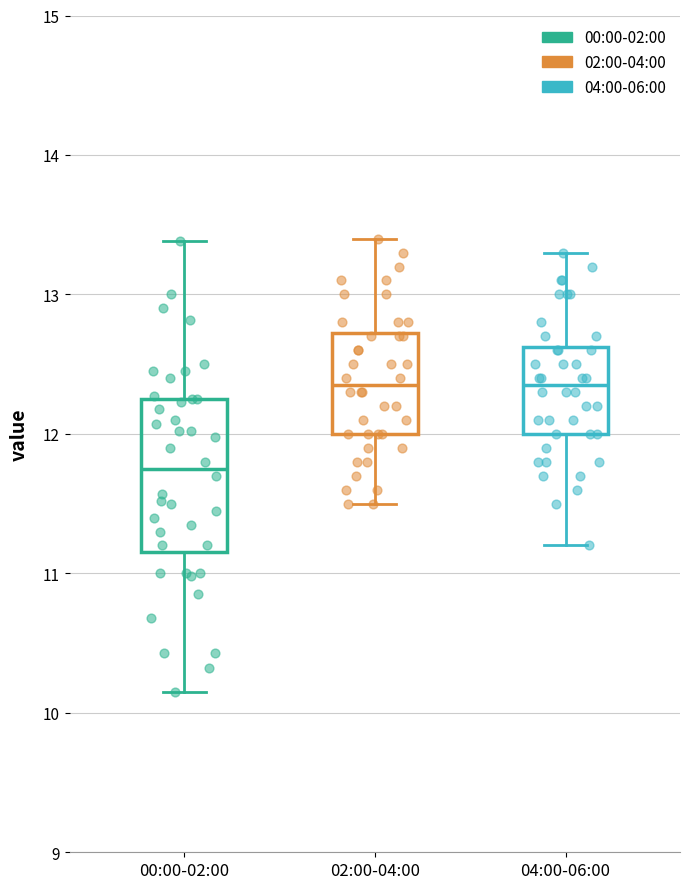

Reading left to right, transcribe this box plot: for each box, give where its median line is, the range the box spans, and where its two whiskers end, as read against the y-axis. The values are not printed on the chart, so give them approximately, as read against the axis.

00:00-02:00: median 11.8, box 11.2 to 12.3, whiskers 10.2 to 13.4
02:00-04:00: median 12.4, box 12.0 to 12.7, whiskers 11.5 to 13.4
04:00-06:00: median 12.4, box 12.0 to 12.6, whiskers 11.2 to 13.3